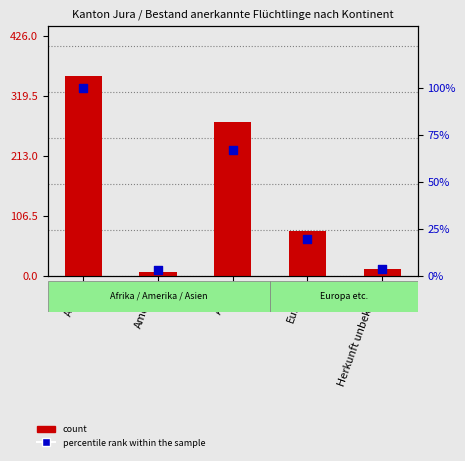

What is the total value across all series at Herkunft unbekannt?

15.5